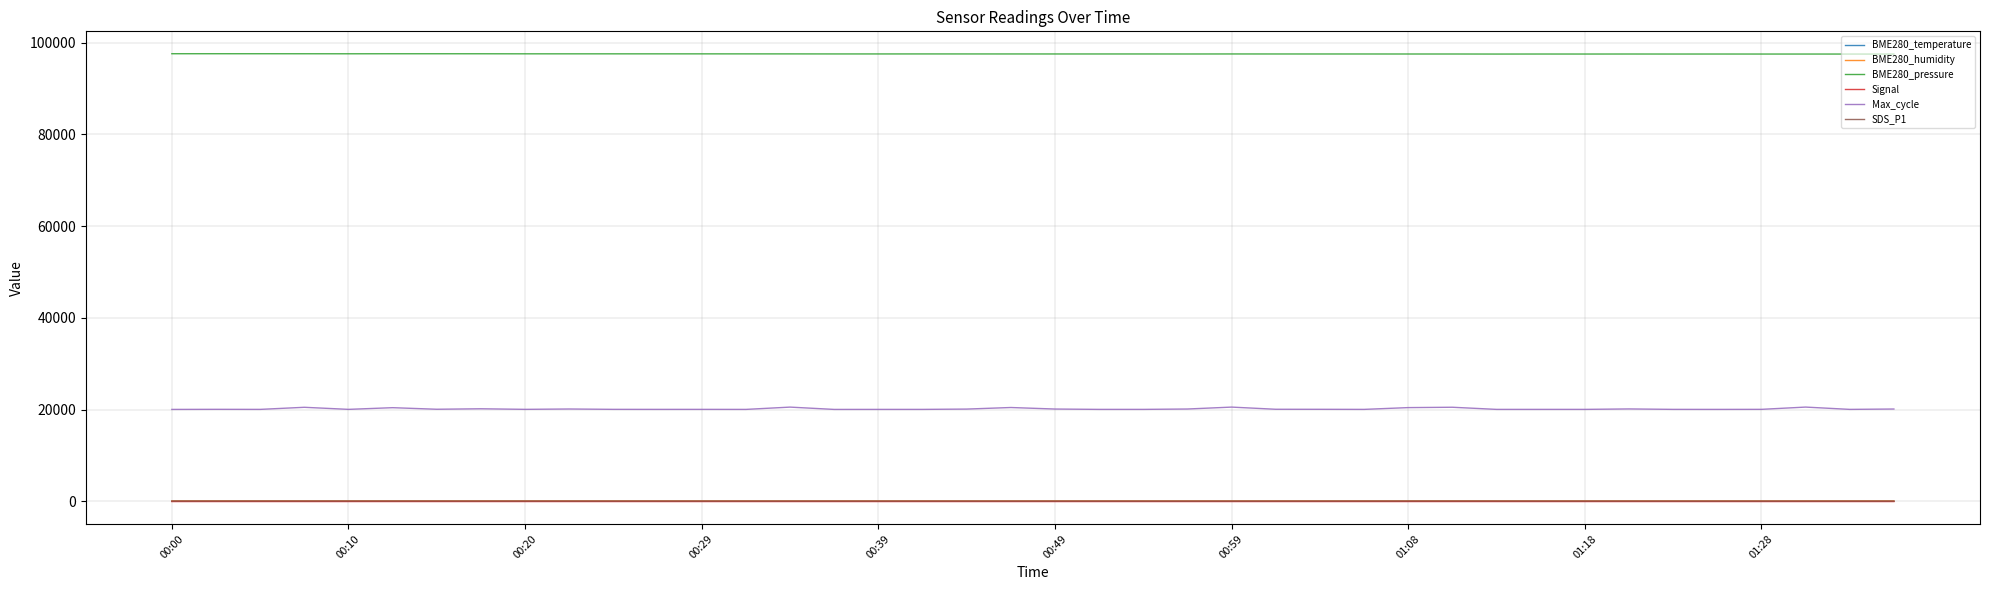

Which series has the largest range (max minus min)?

Max_cycle